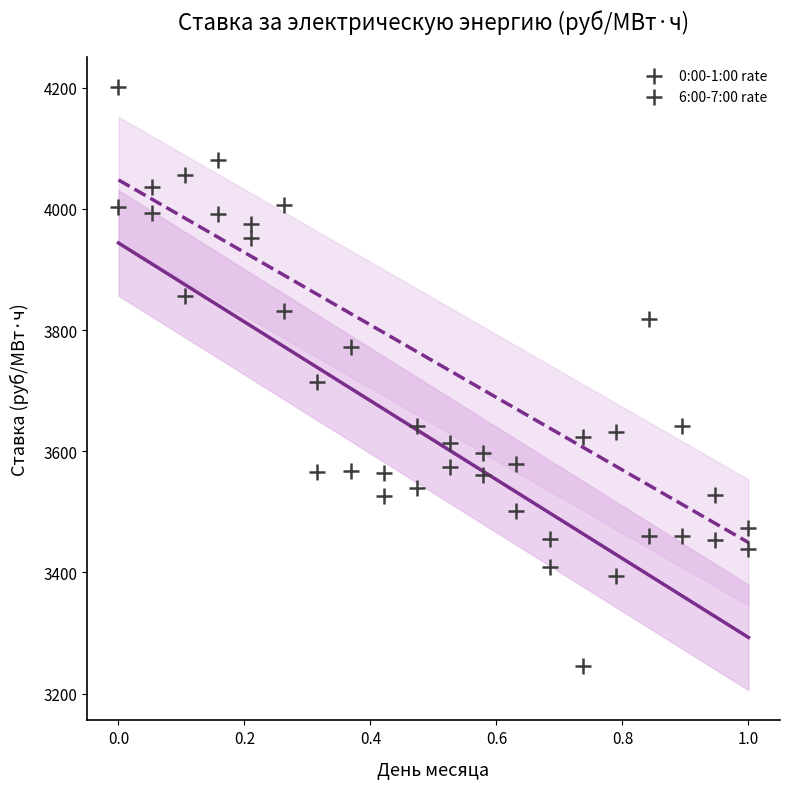

How many data points are displayed?

40